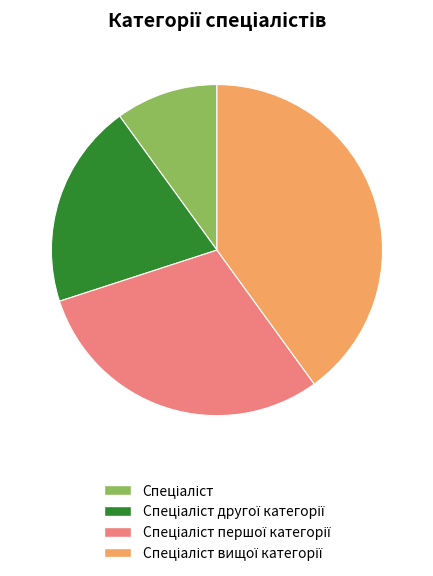

Is there any slice that represents more than half of the pie?

No